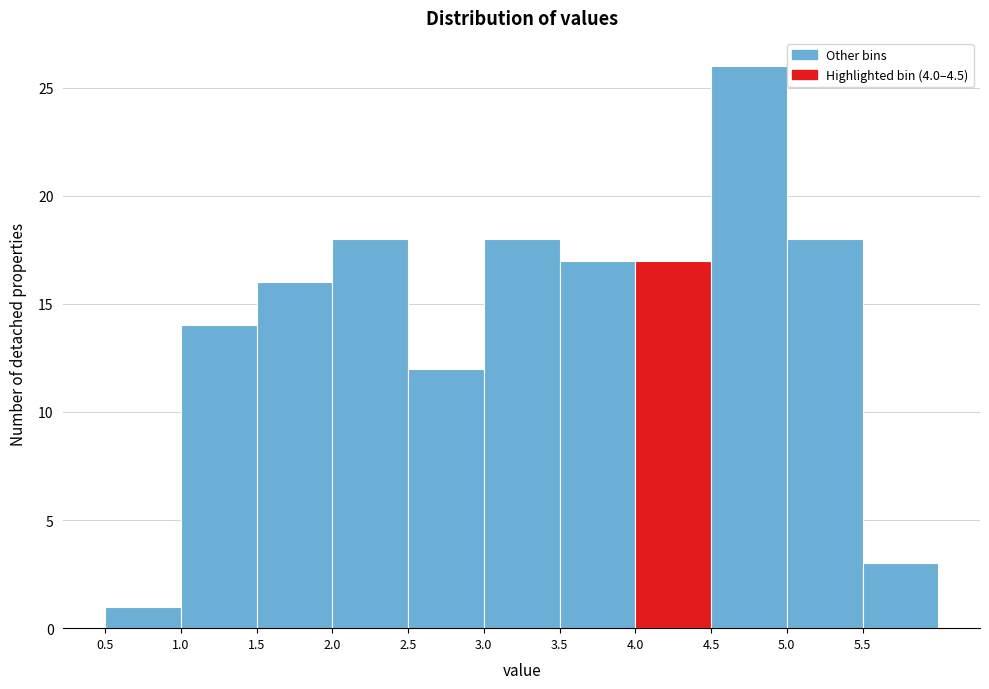

What is the height of the bar covering 5.5 to 6.0 on the x-axis? The values are not printed on the chart, so give them approximately, as read against the axis.

3